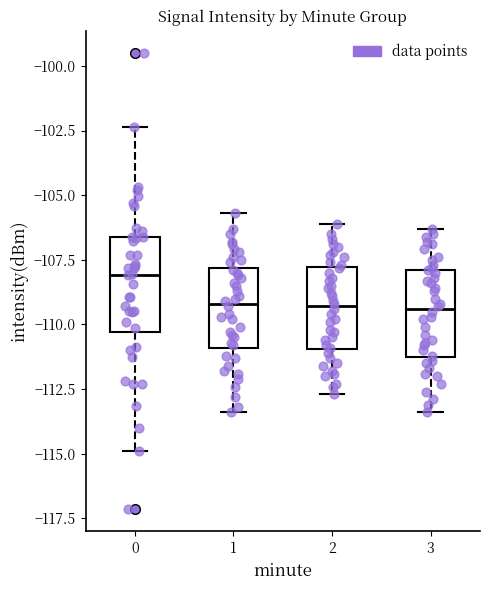

Where does the lower whisker of the box at x = 3 end on the y-axis? The values are not printed on the chart, so give them approximately, as read against the axis.

-113.5